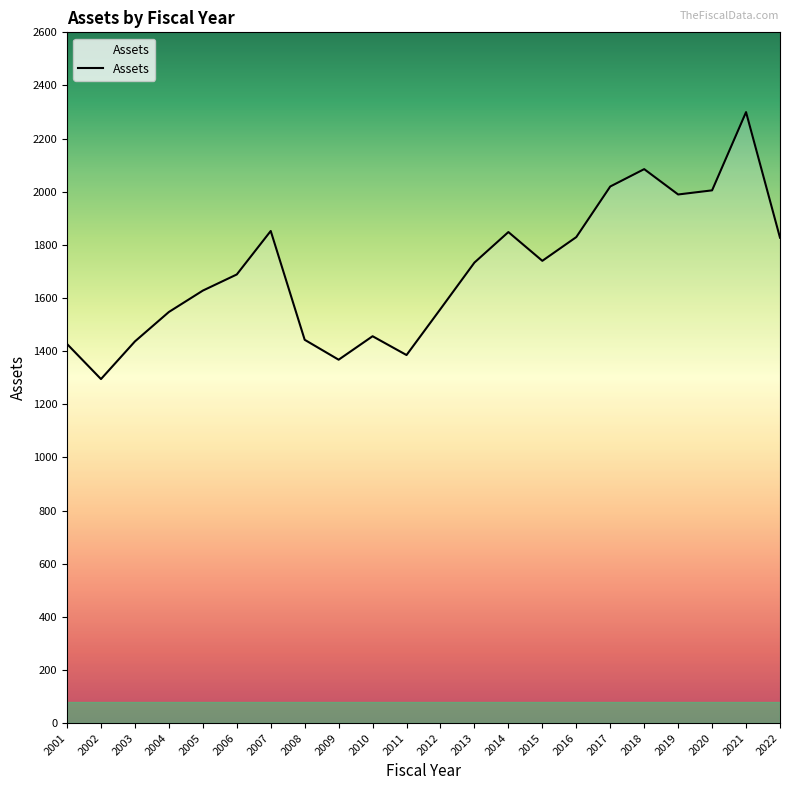

How many interior local peaks (higher than both neighbors) does the data have?

5